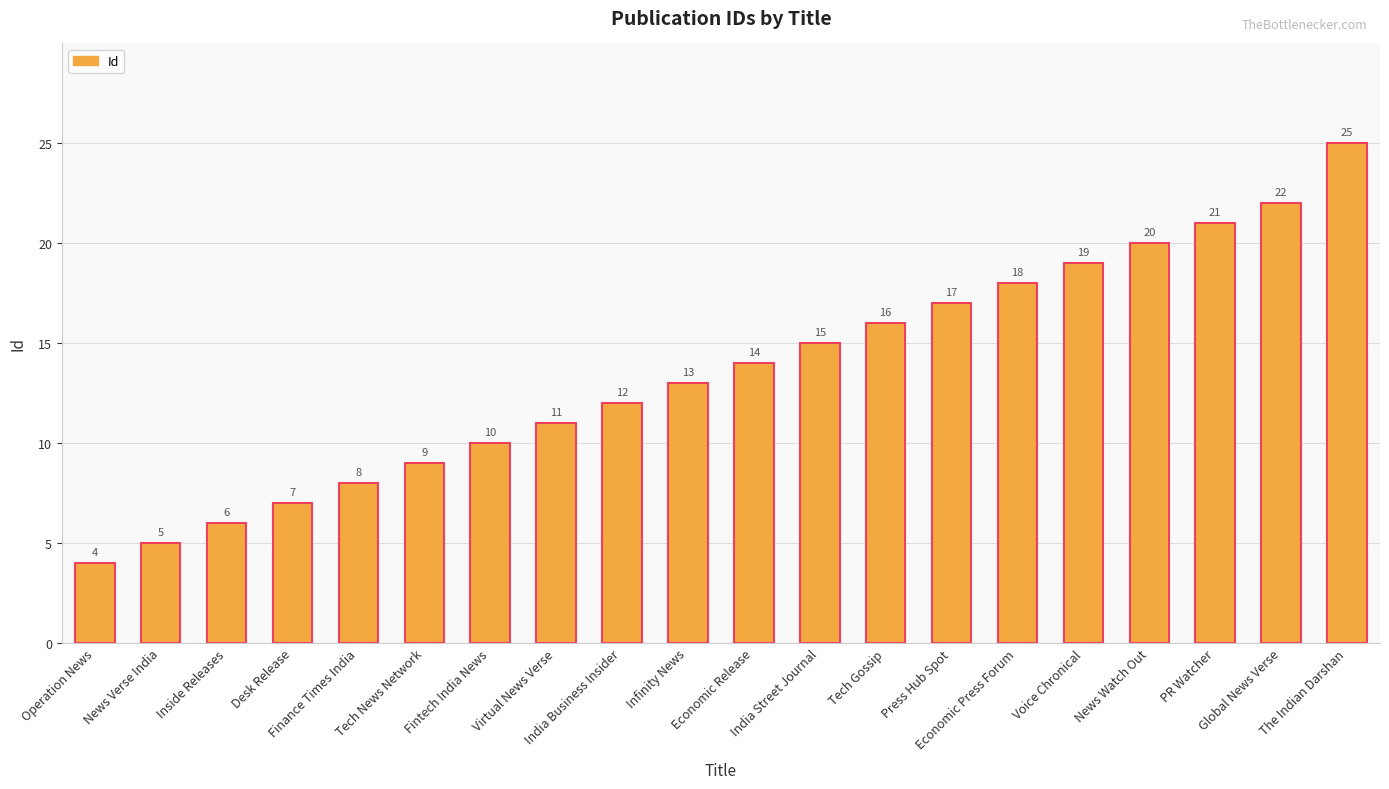

What is the value of the 6th bar from the left?

9